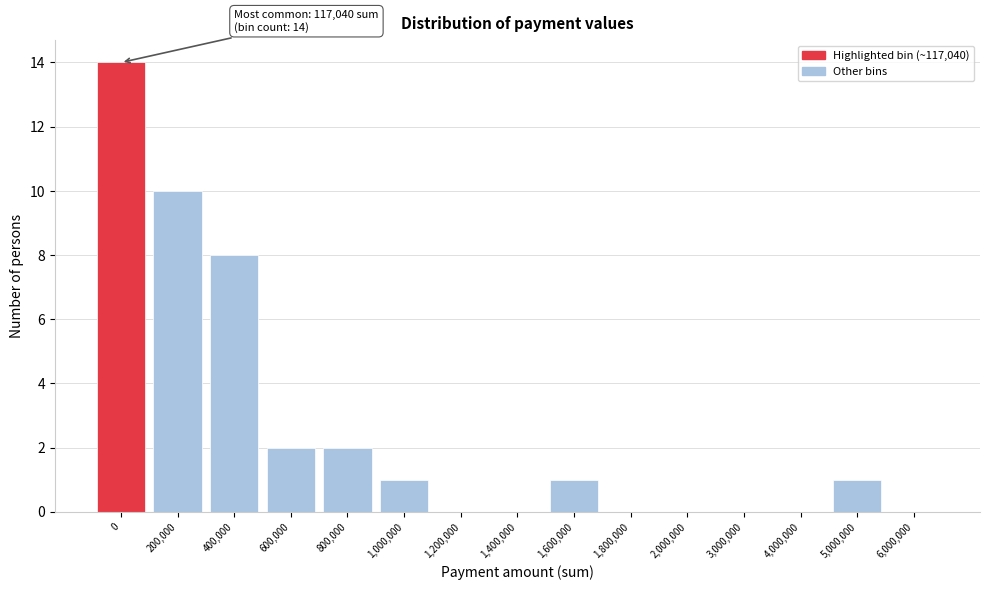

Reading left to right, extract all data points from this chart.

0=14	200,000=10	400,000=8	600,000=2	800,000=2	1,000,000=1	1,200,000=0	1,400,000=0	1,600,000=1	1,800,000=0	2,000,000=0	3,000,000=0	4,000,000=0	5,000,000=1	6,000,000=0